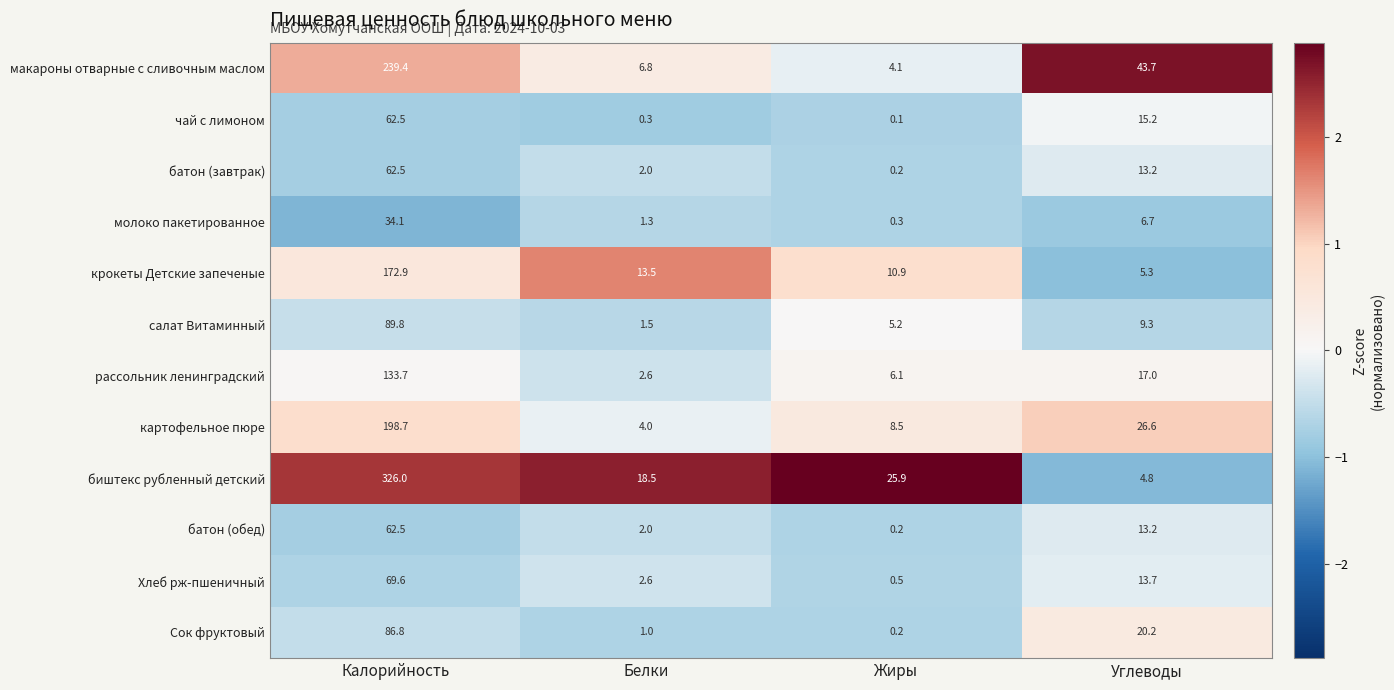

At which category is the sum across all series the highest?

Калорийность